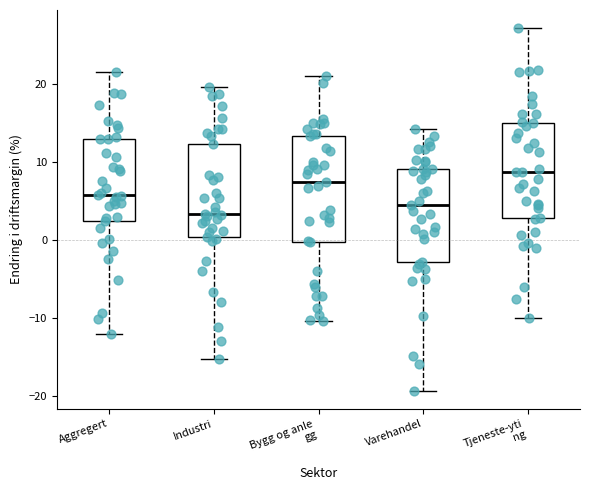

Comparing the boxes themselves (not the whiskers), which one is the tallest?

Bygg og anle gg